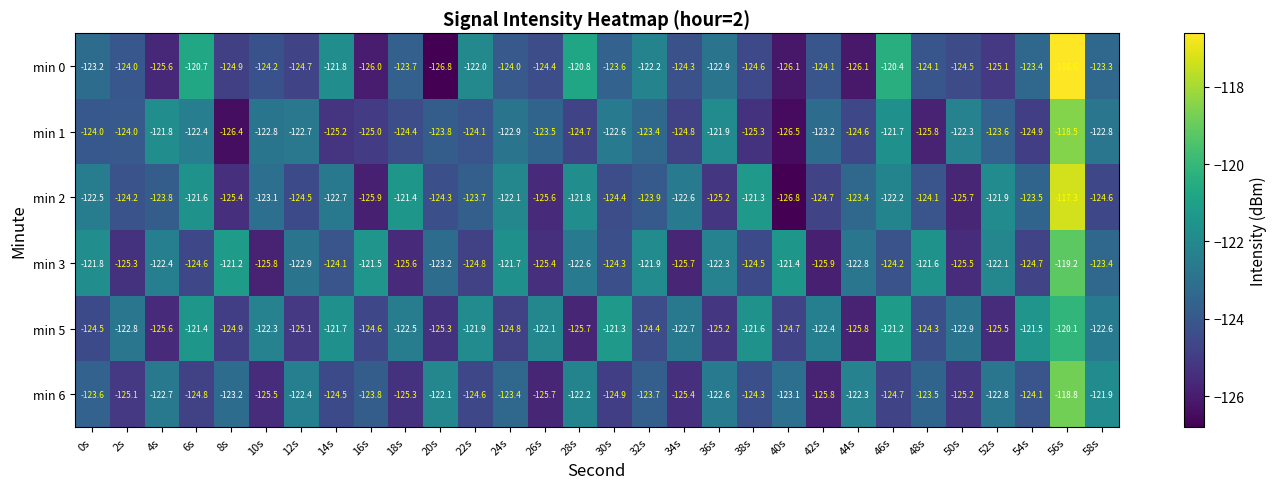

At which category does the chart reach its peak across all series?

56s